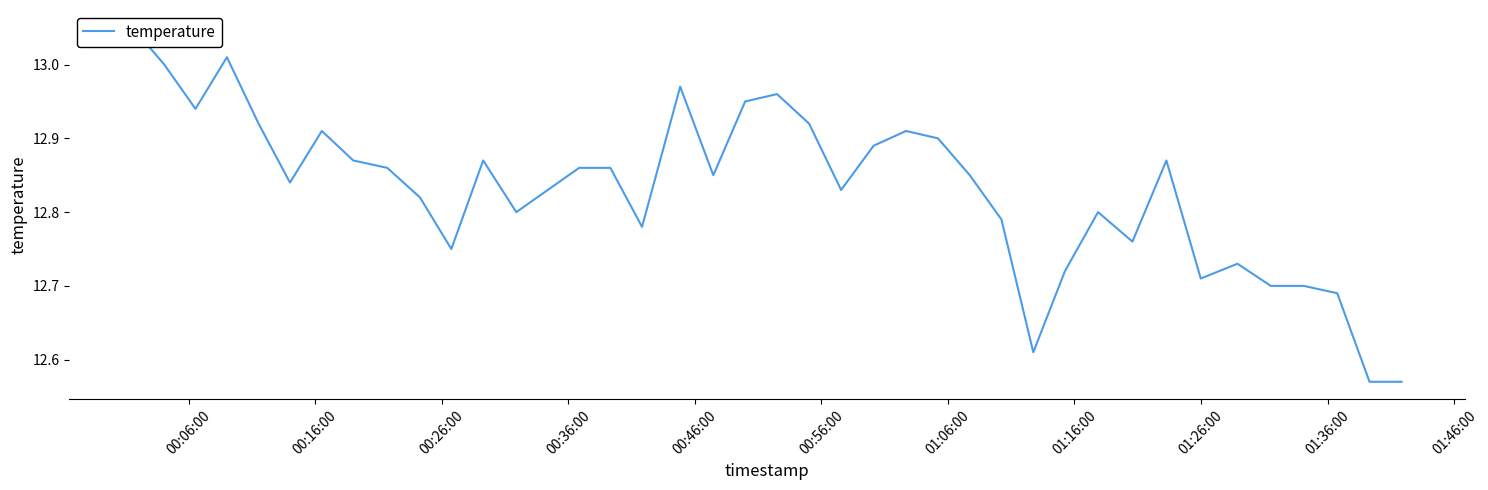

How many points are higher than both their immediate neighbors (excluding endpoints)?

9